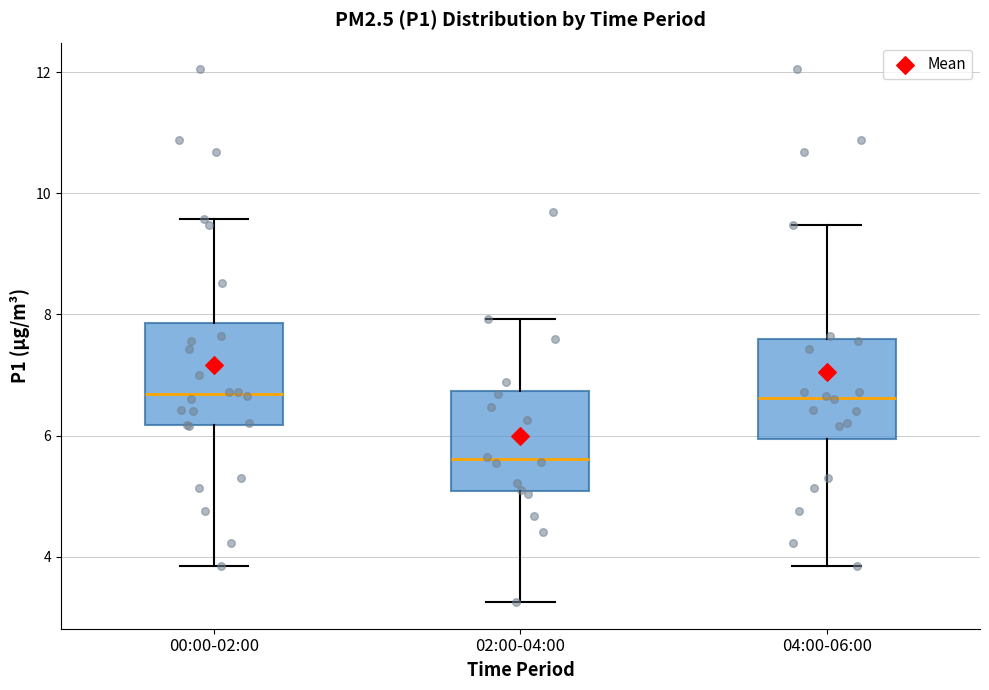

Reading left to right, transcribe this box plot: for each box, give where its median line is, the range the box spans, and where its two whiskers end, as read against the y-axis. The values are not printed on the chart, so give them approximately, as read against the axis.

00:00-02:00: median 6.6, box 6.2 to 7.8, whiskers 3.8 to 9.6
02:00-04:00: median 5.6, box 5.0 to 6.8, whiskers 3.2 to 8.0
04:00-06:00: median 6.6, box 6.0 to 7.6, whiskers 3.8 to 9.4